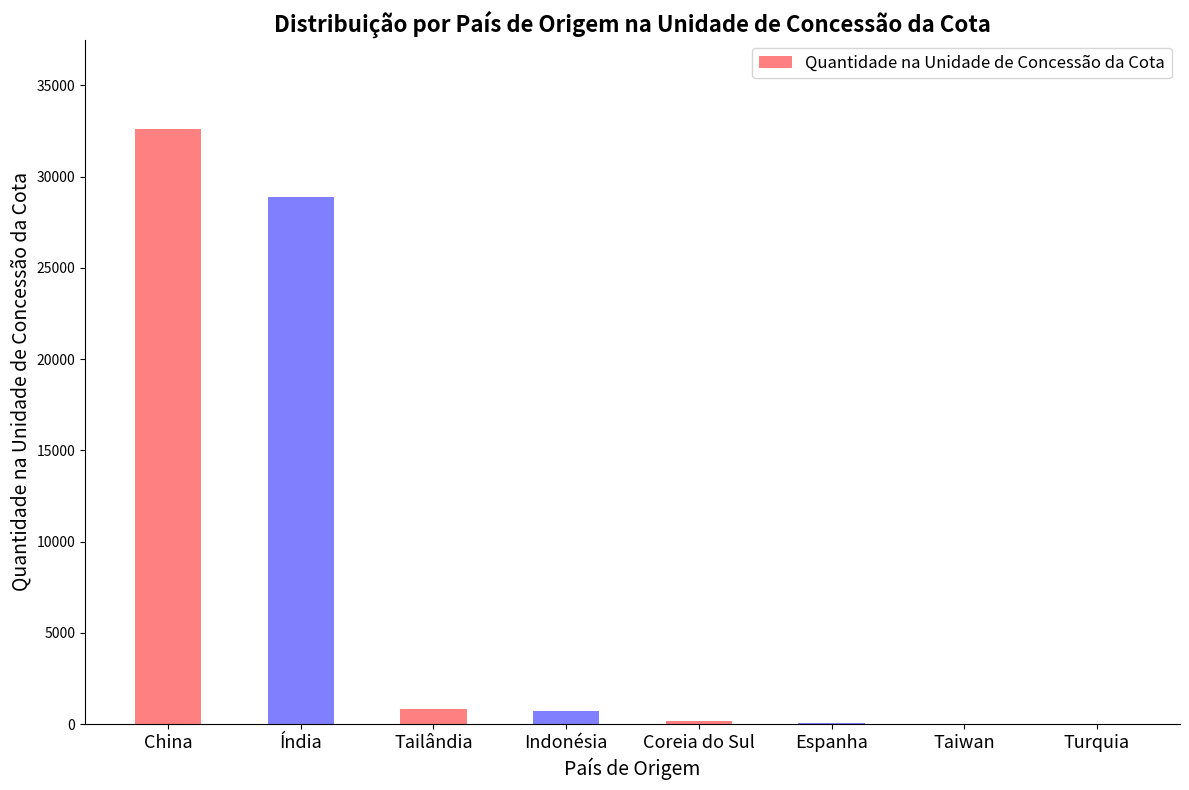

At which category does the chart reach its peak across all series?

China